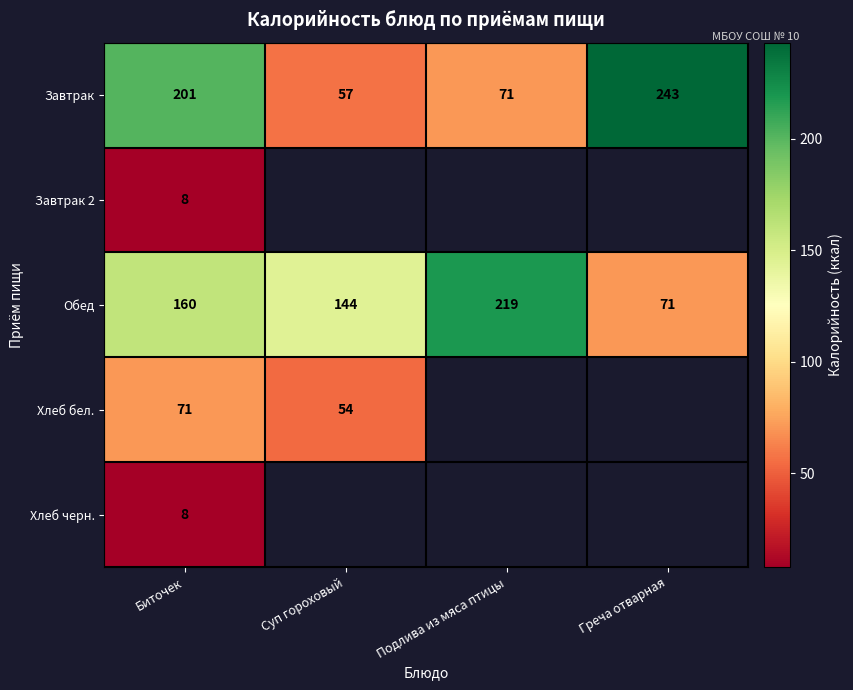

What is the spread (max minus min) of values at Биточек?

193